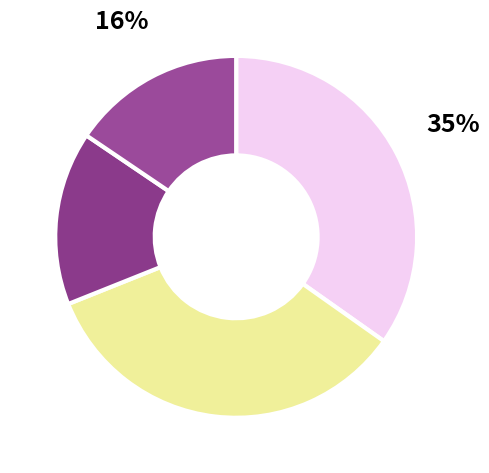

Count the number of slices in the pie.

4